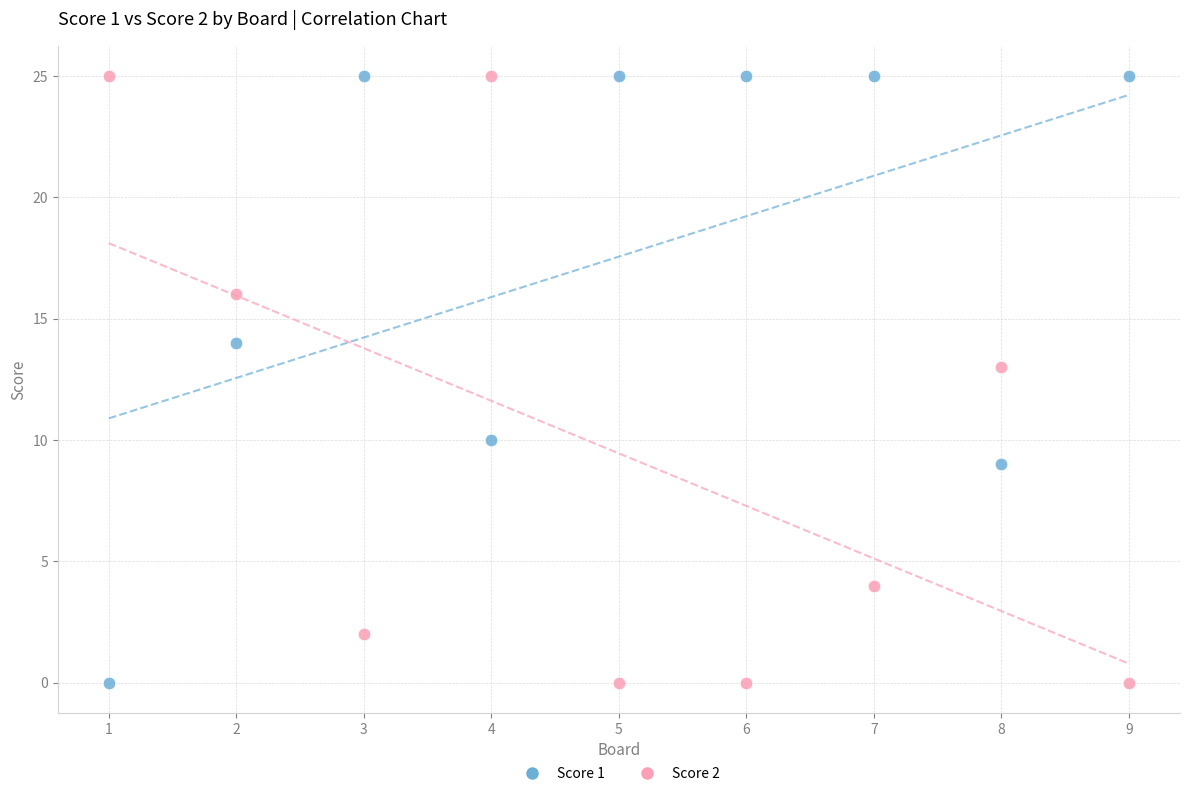

What are all the series names shown in the legend?

Score 1, Score 2